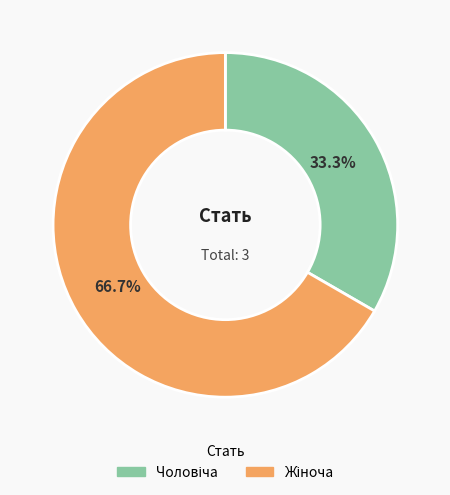

Is there any slice that represents more than half of the pie?

Yes